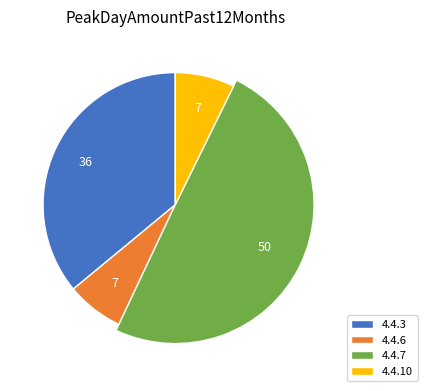

What is the largest slice in the pie chart?

4.4.7